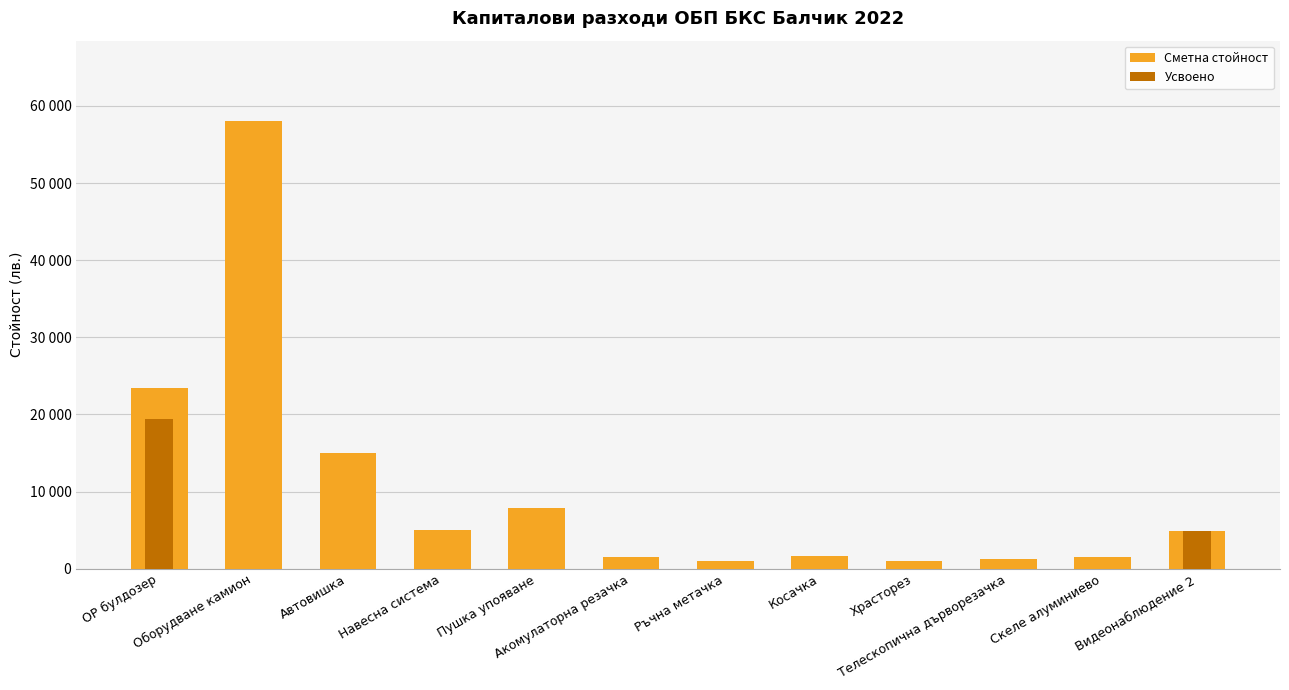

Which label corresponds to the largest value in the chart?

Оборудване камион